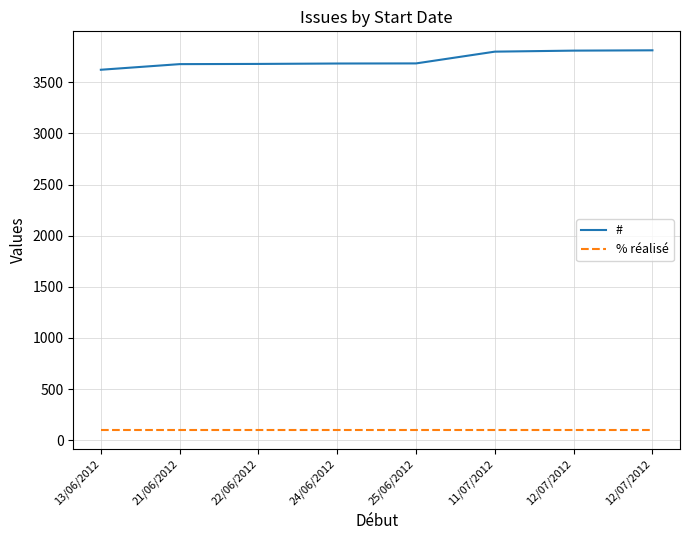

Is this an area chart (filled region under the line)?

No